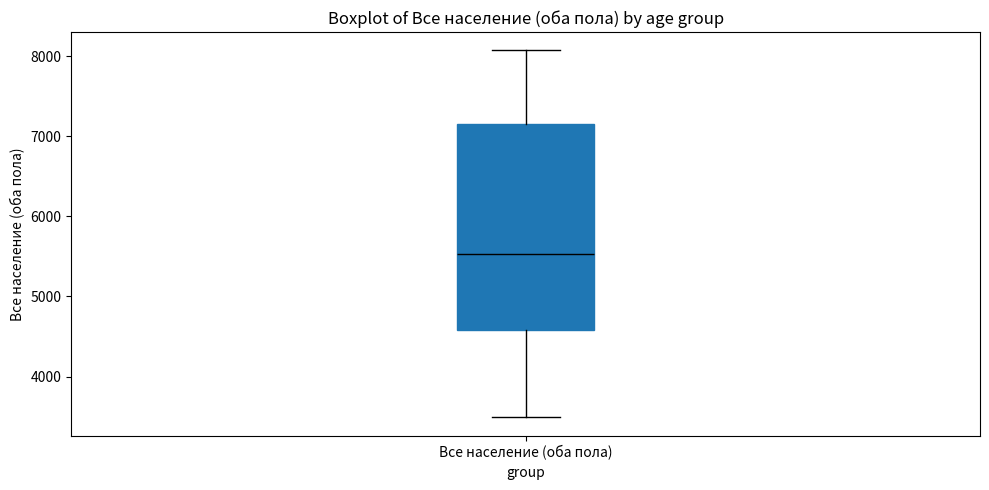

Read this box plot against the y-axis: the position of the median line, the range covered by the box, and the ends of both whiskers. The values are not printed on the chart, so give them approximately, as read against the axis.

median 5500, box 4600 to 7200, whiskers 3500 to 8100